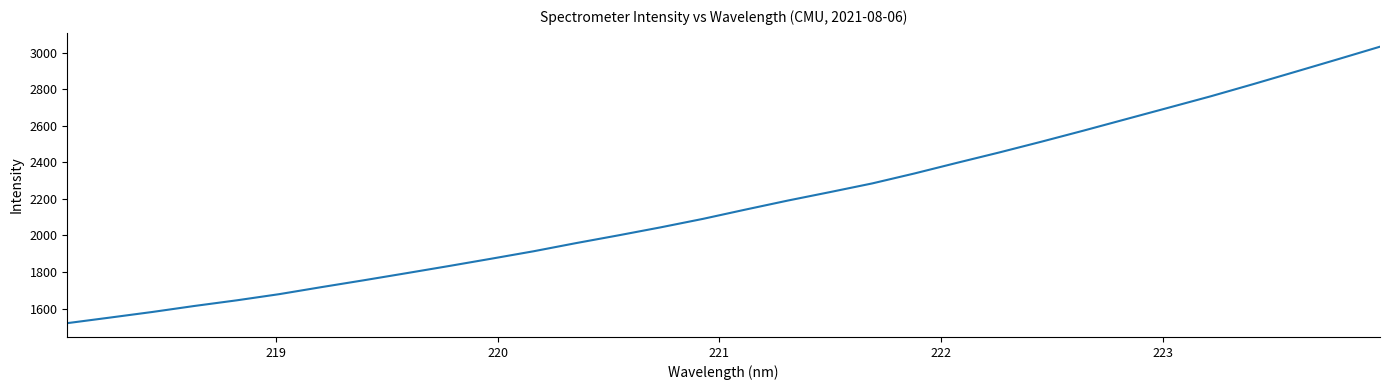

What is the difference between the maximum and minimum values?

1513.0